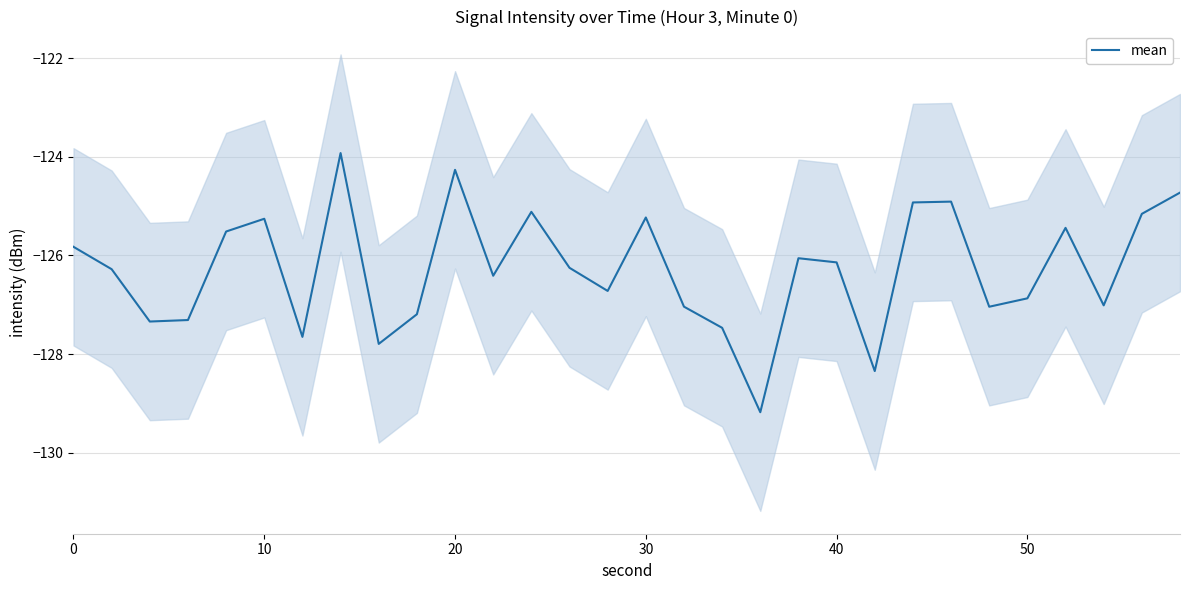

What is the highest value of the mean series?

-123.9